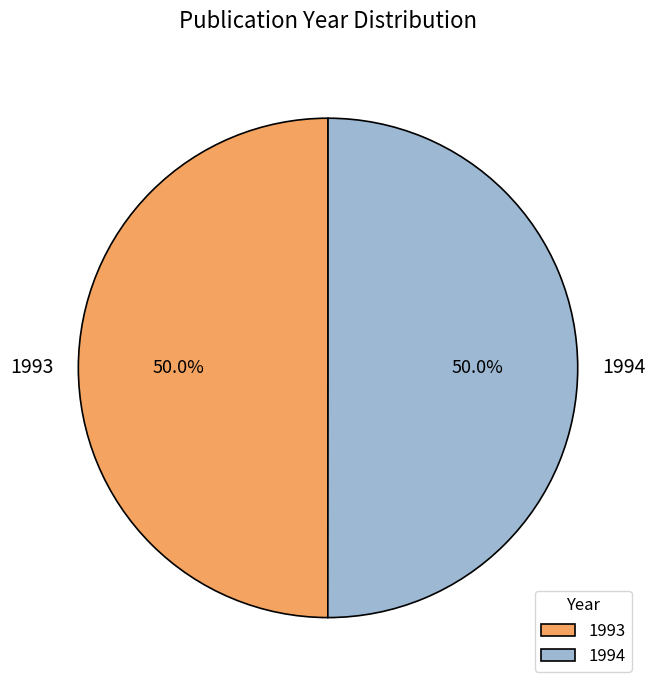

Do 1993 and 1994 together represent more than half of the pie?

Yes